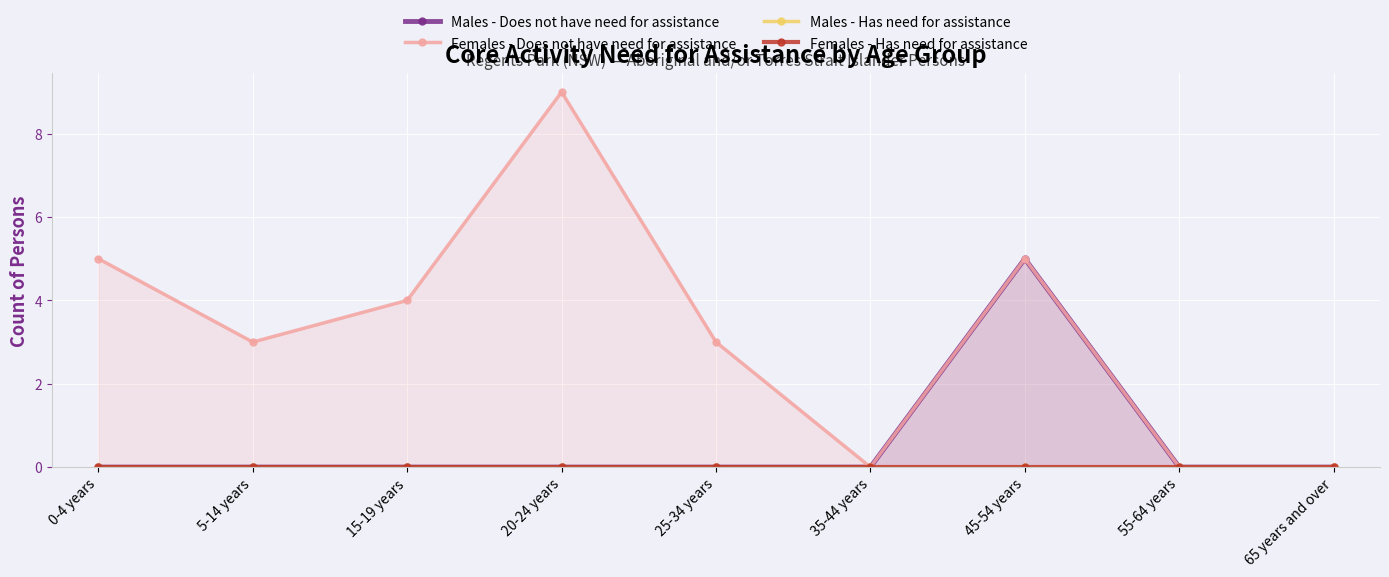

True or false: Females - Has need for assistance and Males - Does not have need for assistance intersect in this chart.

False